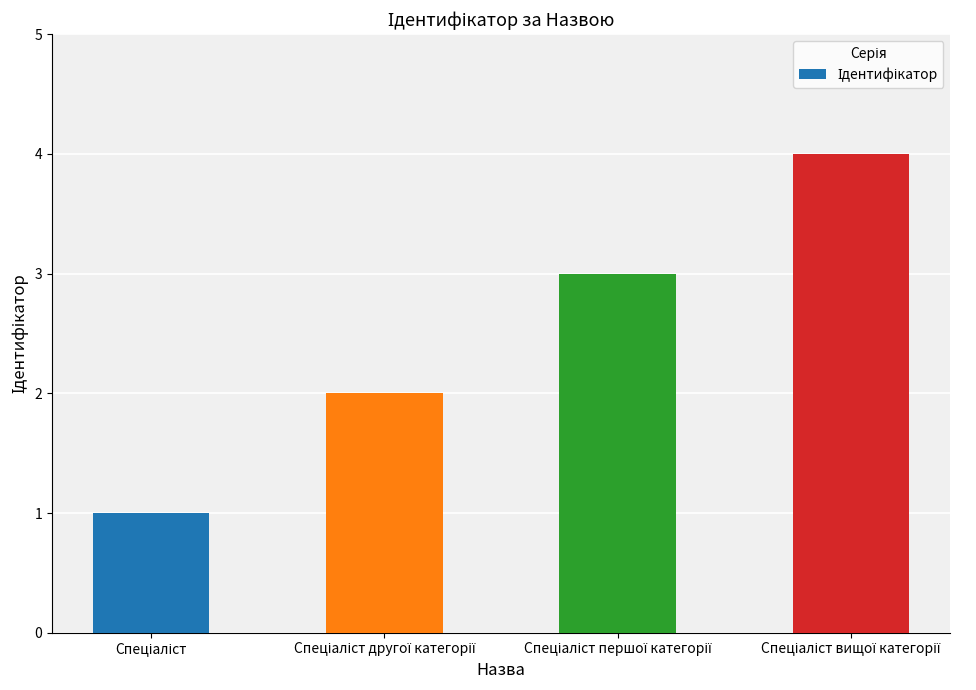

What is the difference between the maximum and minimum values?

3